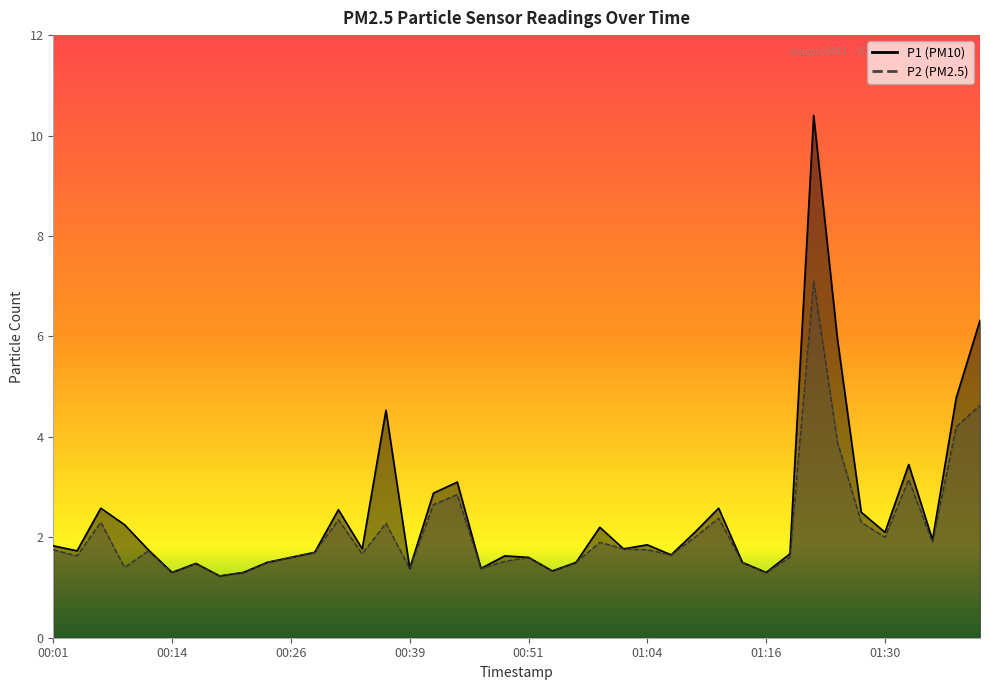

Rank the series by their average value, from lowest to highest.

P2, P1